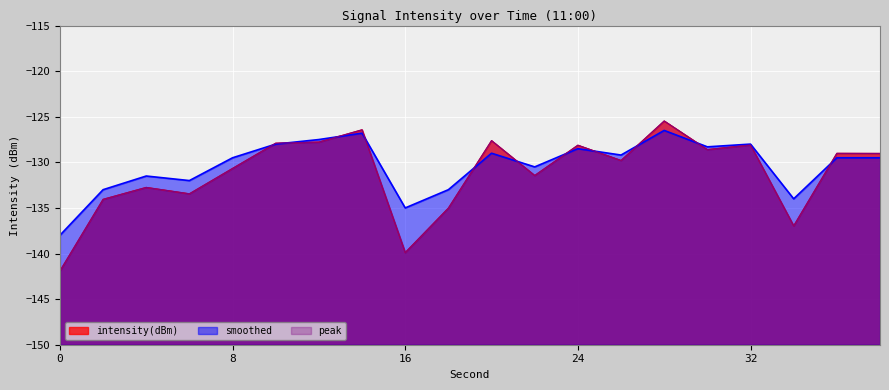

Reading left to right, extract all data points from this chart.

intensity(dBm): 0=-141.9	2=-134.1	4=-132.7	6=-133.4	8=-130.7	10=-127.9	12=-127.8	14=-126.4	16=-139.9	18=-135.0	20=-127.6	22=-131.4	24=-128.1	26=-129.8	28=-125.5	30=-128.6	32=-128.1	34=-137.0	36=-129.0	38=-129.0
smoothed: 0=-138.0	2=-133.0	4=-131.5	6=-132.0	8=-129.5	10=-128.0	12=-127.5	14=-126.8	16=-135.0	18=-133.0	20=-129.0	22=-130.5	24=-128.5	26=-129.2	28=-126.5	30=-128.3	32=-128.0	34=-134.0	36=-129.5	38=-129.5
peak: 0=-141.9	2=-134.1	4=-132.7	6=-133.4	8=-130.7	10=-127.9	12=-127.8	14=-126.4	16=-139.9	18=-135.0	20=-127.6	22=-131.4	24=-128.1	26=-129.8	28=-125.5	30=-128.6	32=-128.1	34=-137.0	36=-129.0	38=-129.0